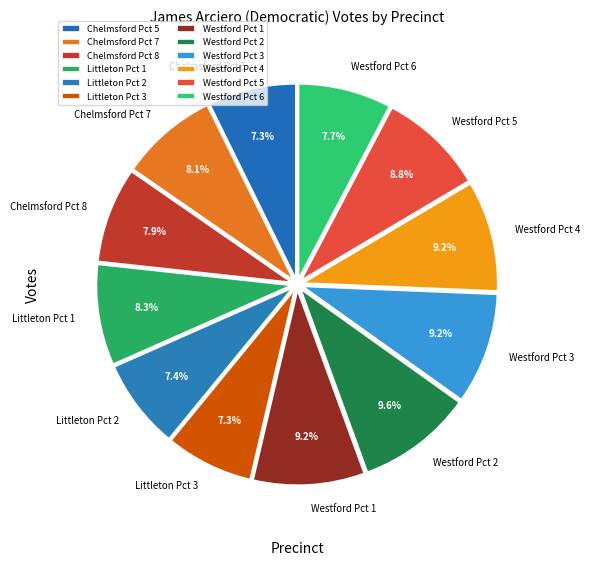

The Westford Pct 6 slice represents 1% of the pie. True or false?

False